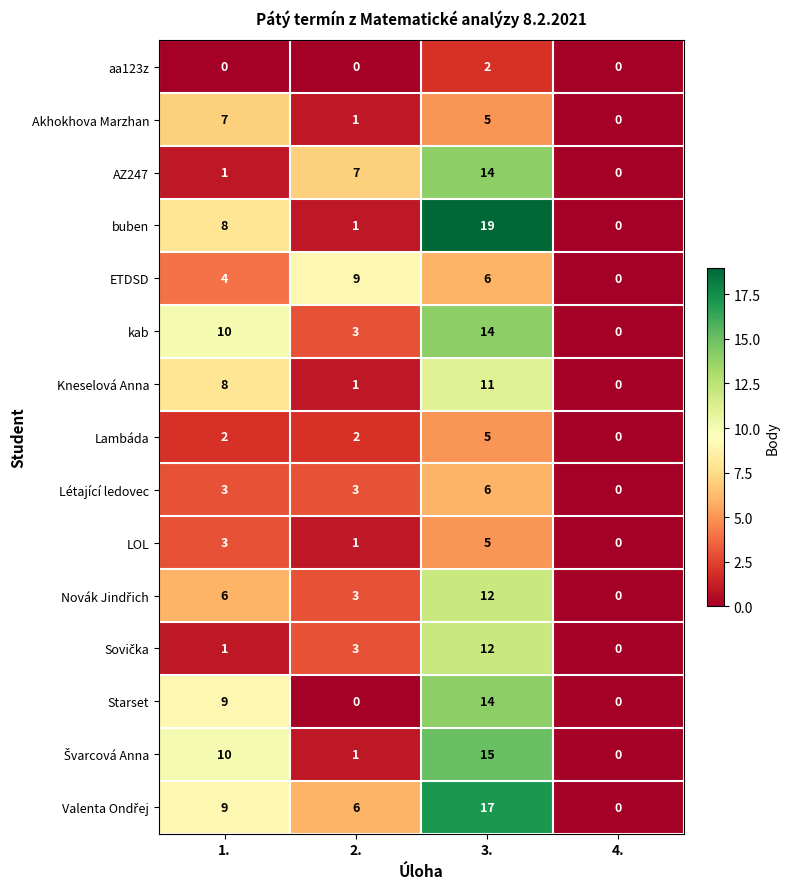

What is the difference between the Létající ledovec values at 2. and 4.?

3